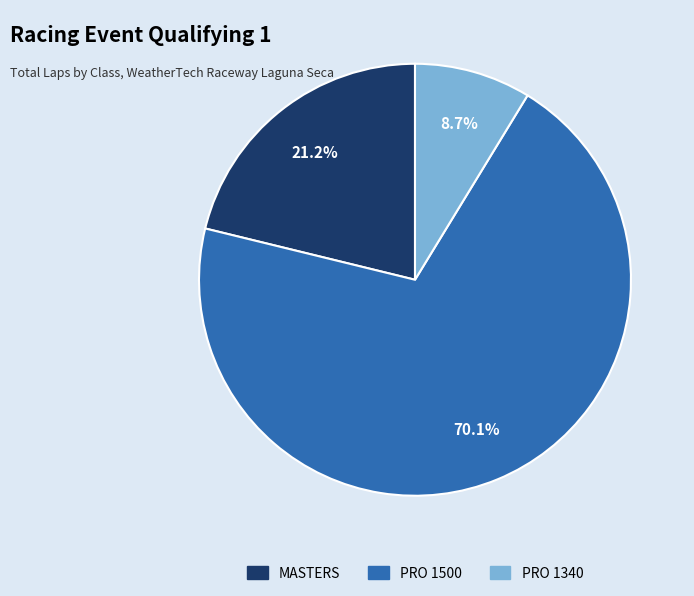

Does any single category account for the majority?

Yes